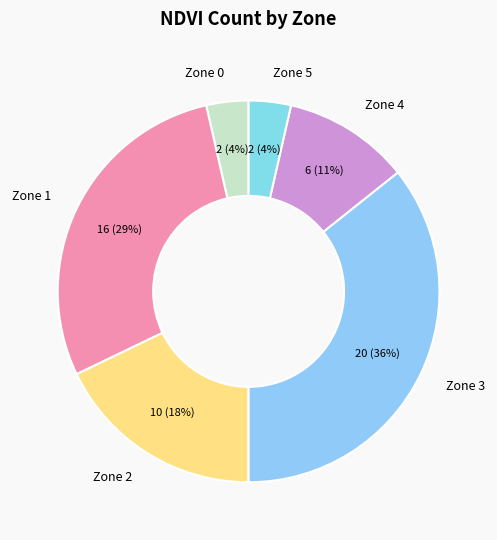

How many slices are in this pie chart?

6